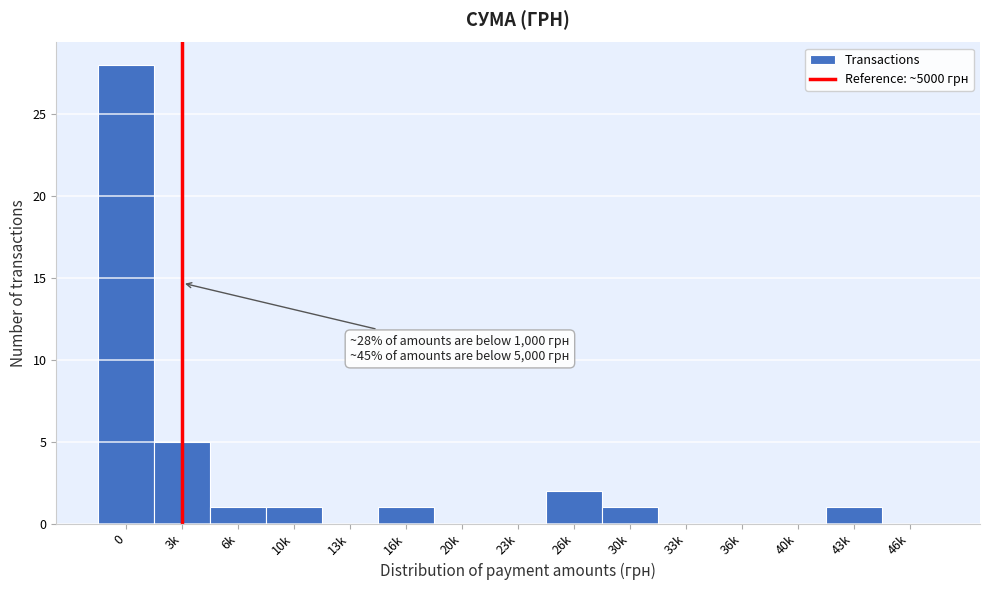

Reading left to right, transcribe all the data shown in this chart.

0=28	3k=5	6k=1	10k=1	13k=0	16k=1	20k=0	23k=0	26k=2	30k=1	33k=0	36k=0	40k=0	43k=1	46k=0